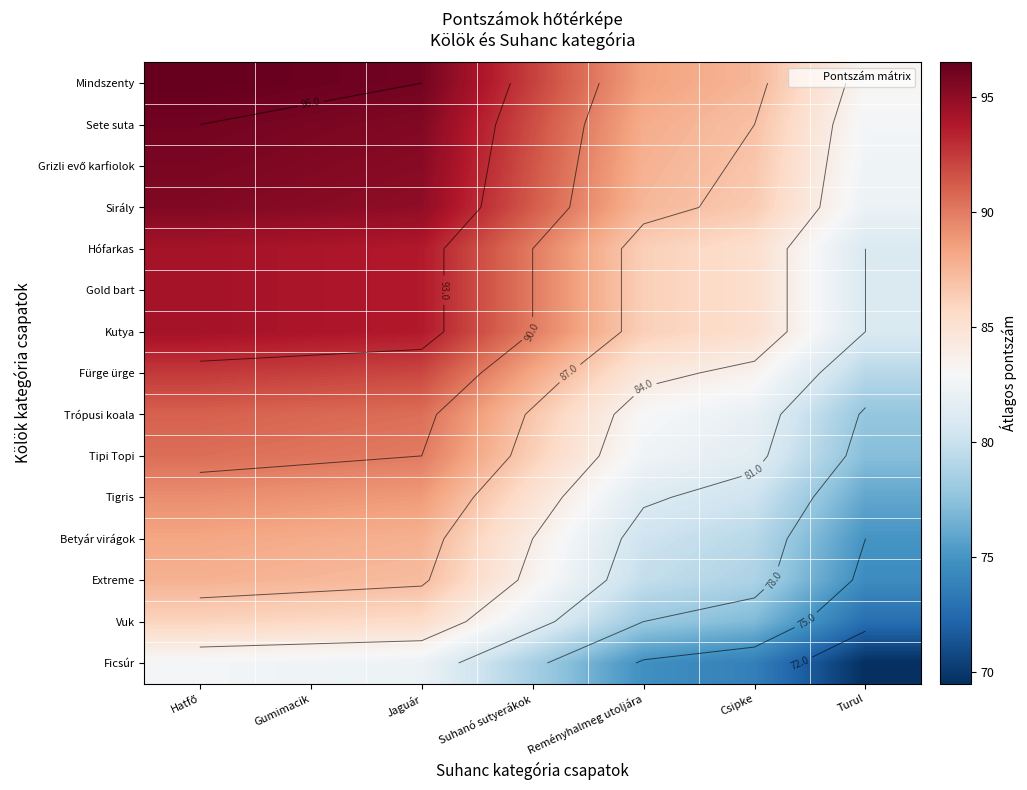

What is the sum of all Extreme values?

579.0